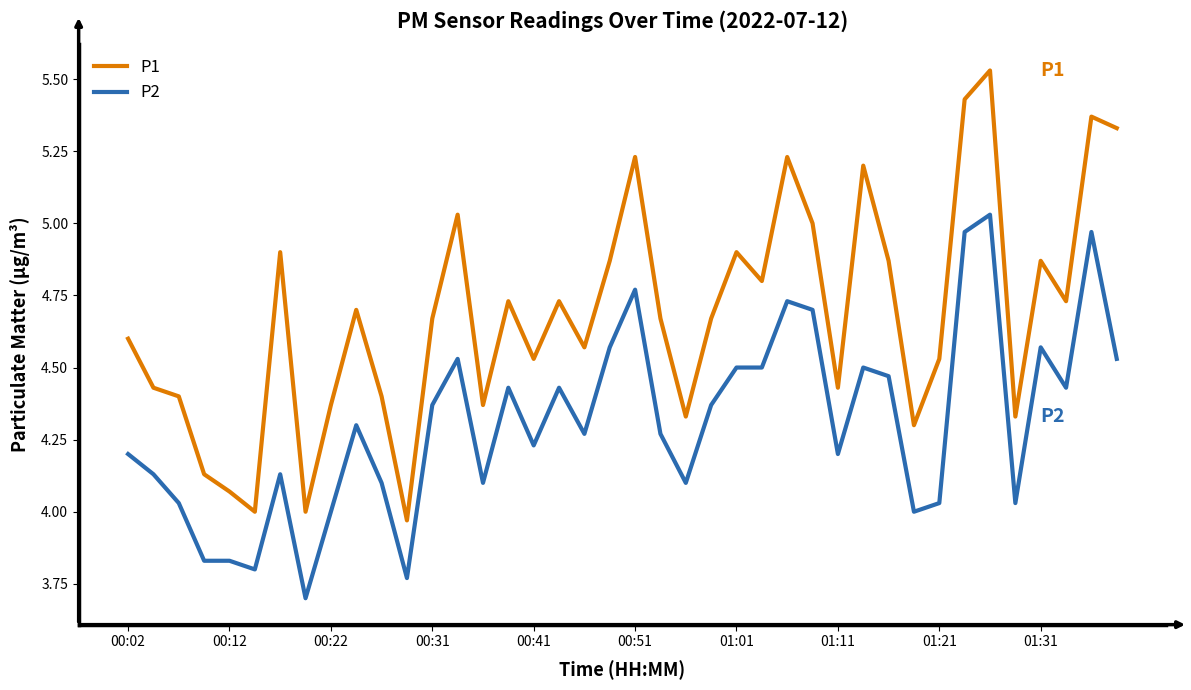

True or false: P2 and P1 intersect in this chart.

False